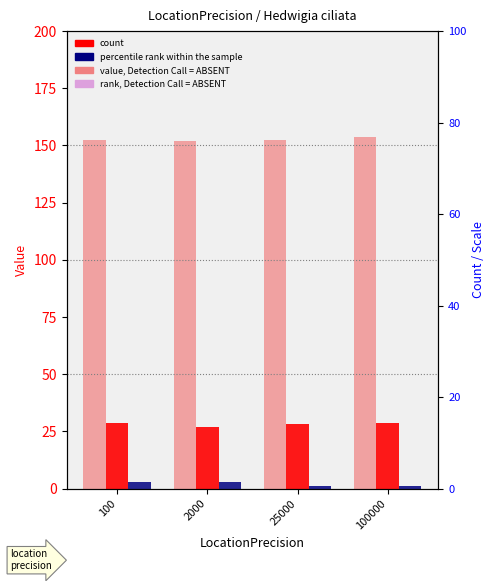

What is the maximum value for count?

3.0